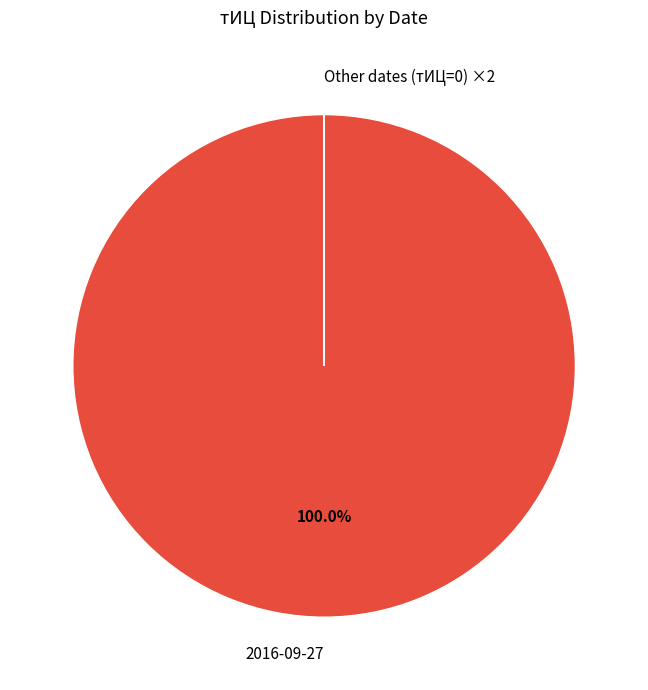

To the nearest percent, what is the average slice percentage?

50%